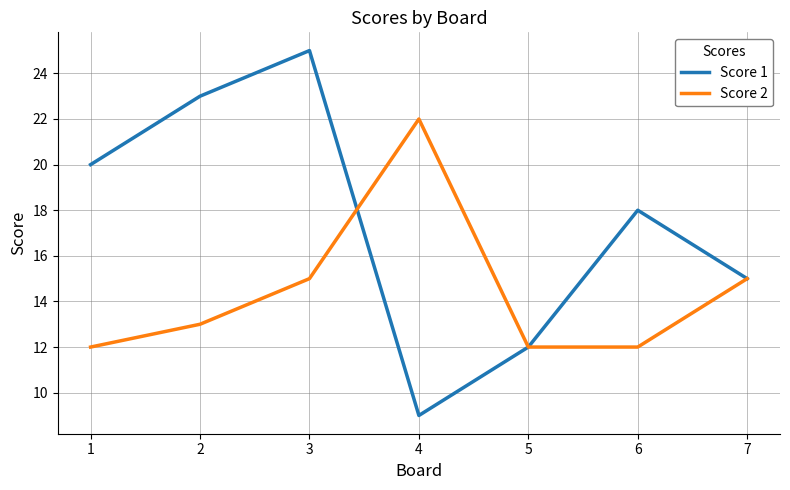

Reading left to right, what are all the values shown in this chart?

Score 1: 20	23	25	9	12	18	15
Score 2: 12	13	15	22	12	12	15